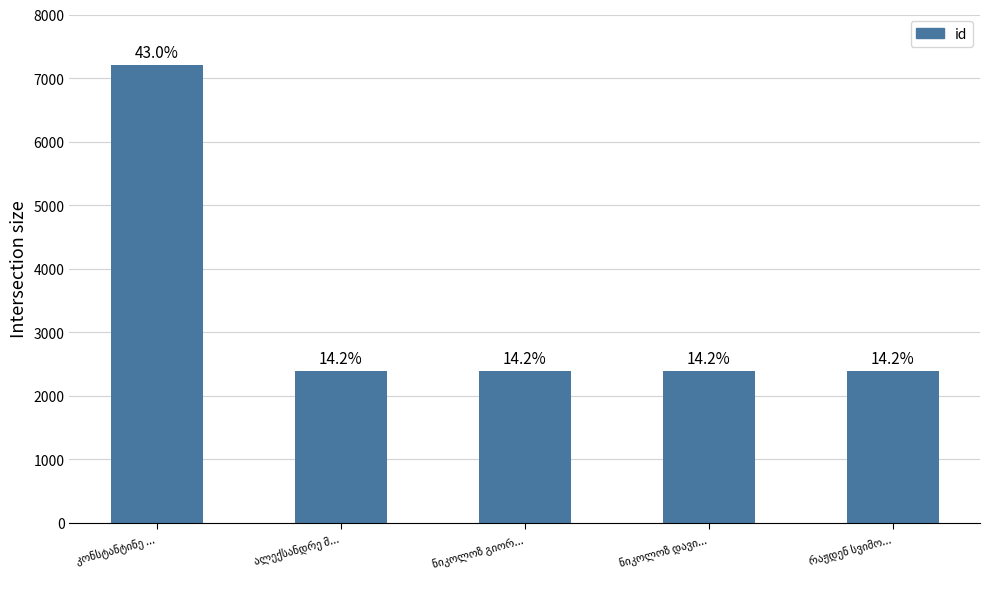

The value at კონსტანტინე ... is 7209. True or false?

True